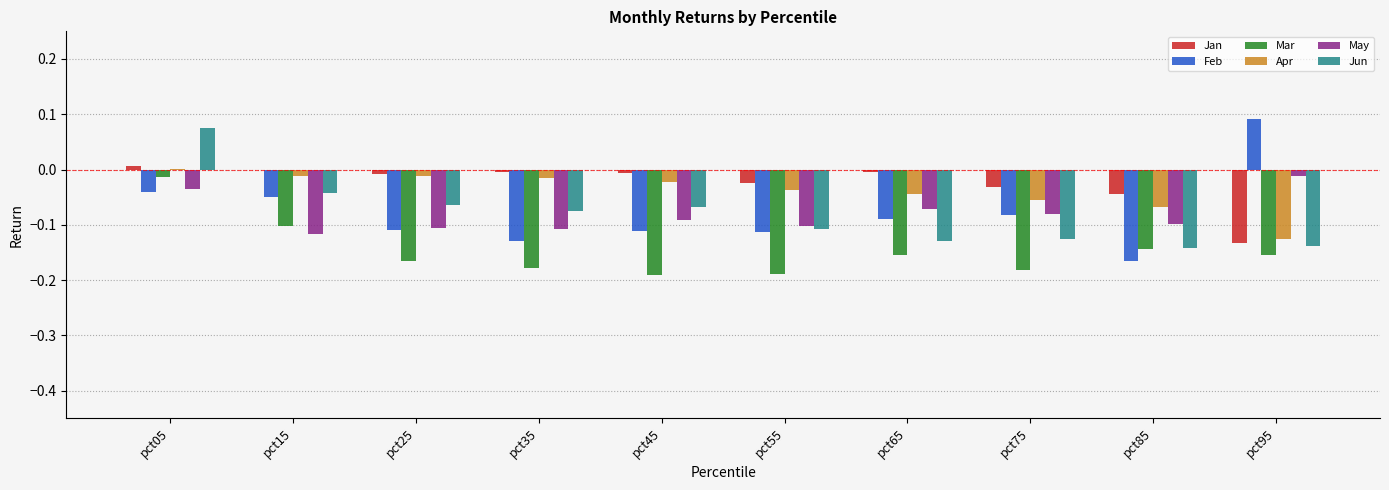

Is the value of Apr at pct05 greater than the value of Mar at pct65?

Yes